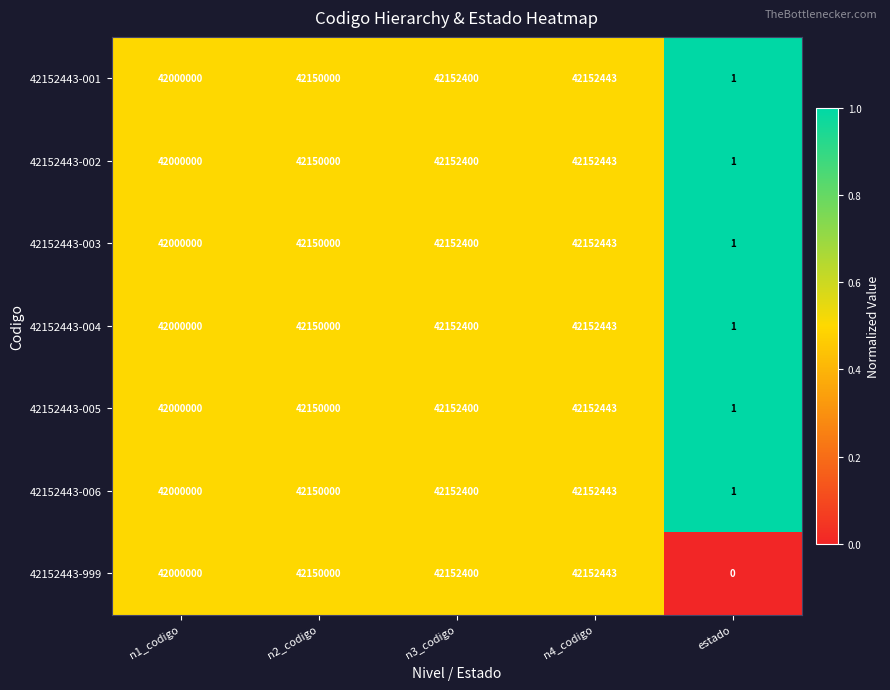

The value of 42152443-005 at estado is 2. True or false?

False